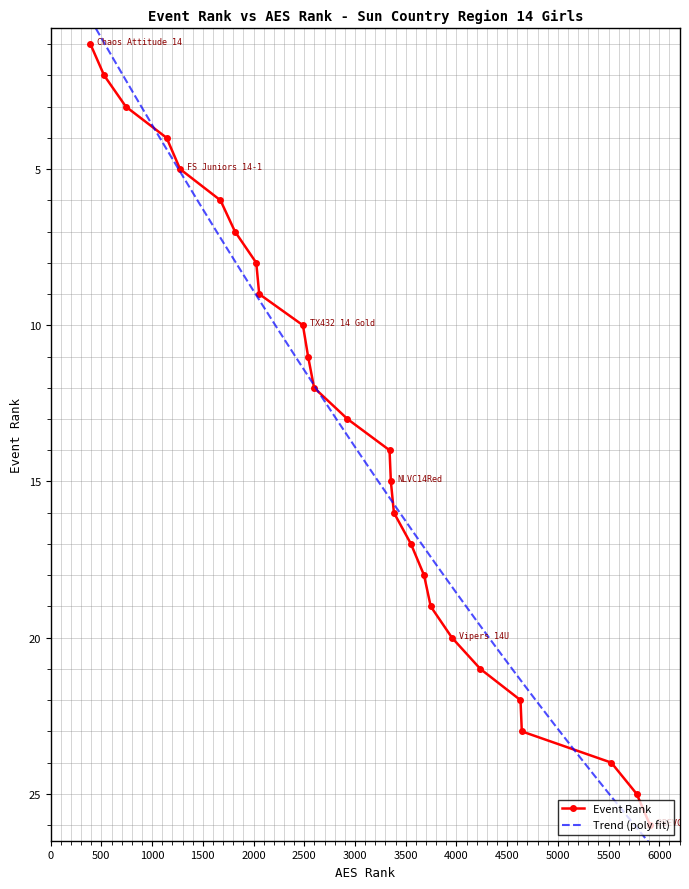

What is the minimum value shown in the chart?

1